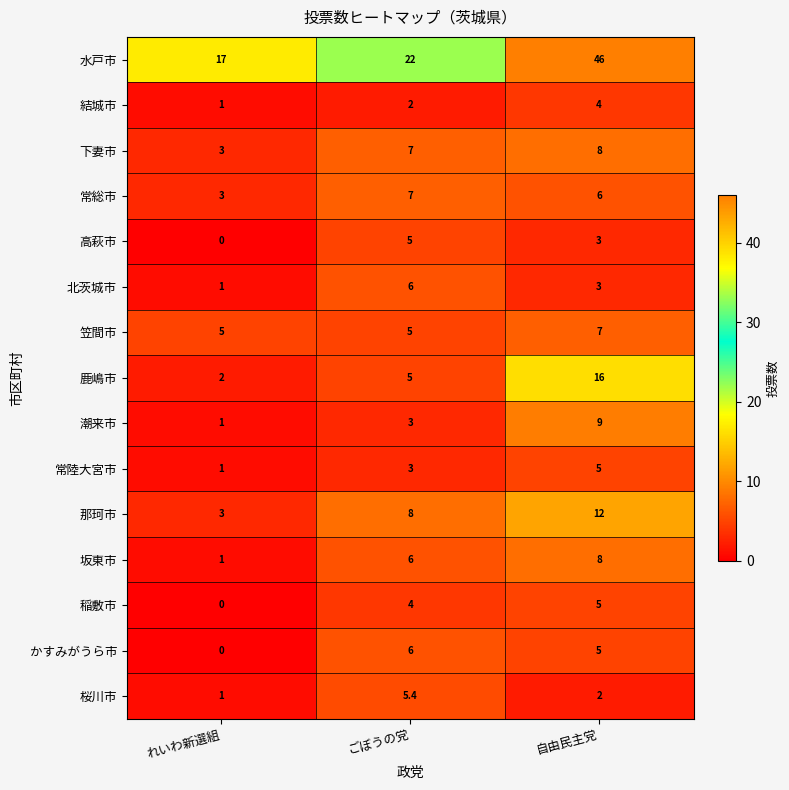

Rank the categories by 坂東市 value from lowest to highest.

れいわ新選組, ごぼうの党, 自由民主党